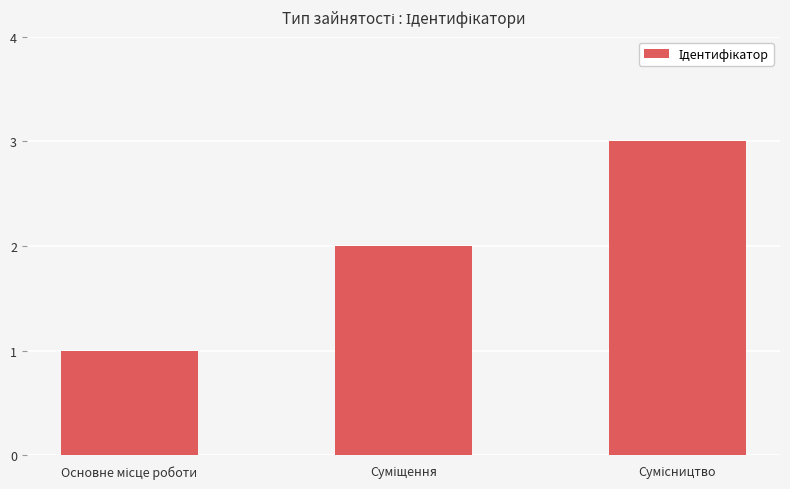

What is the maximum value shown in the chart?

3